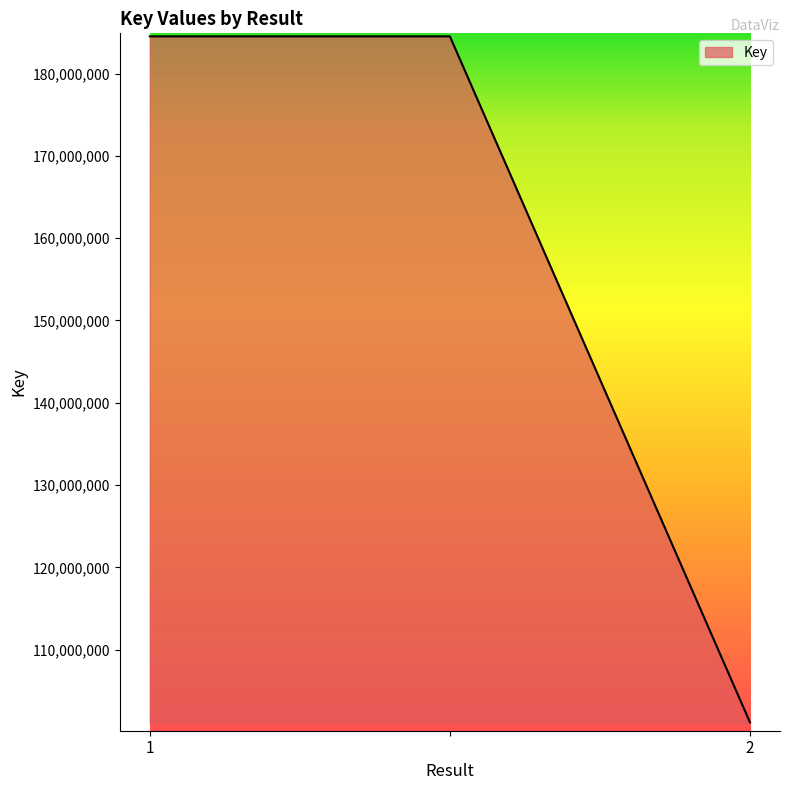

What is the maximum value shown in the chart?

184520648